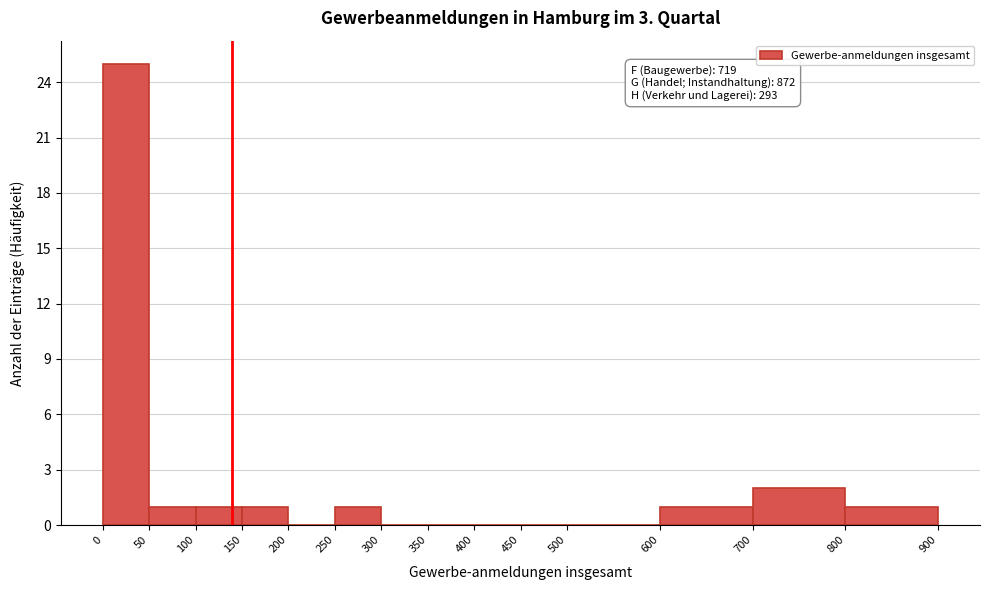

Which range on the x-axis has the tallest bar?

0 to 50